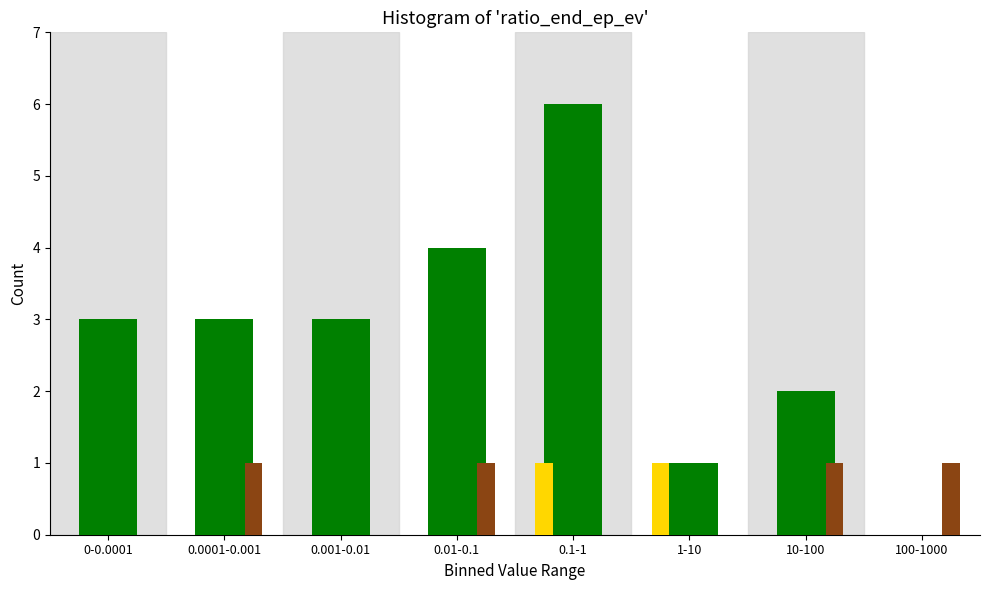

At which category is the sum across all series the highest?

0.1-1